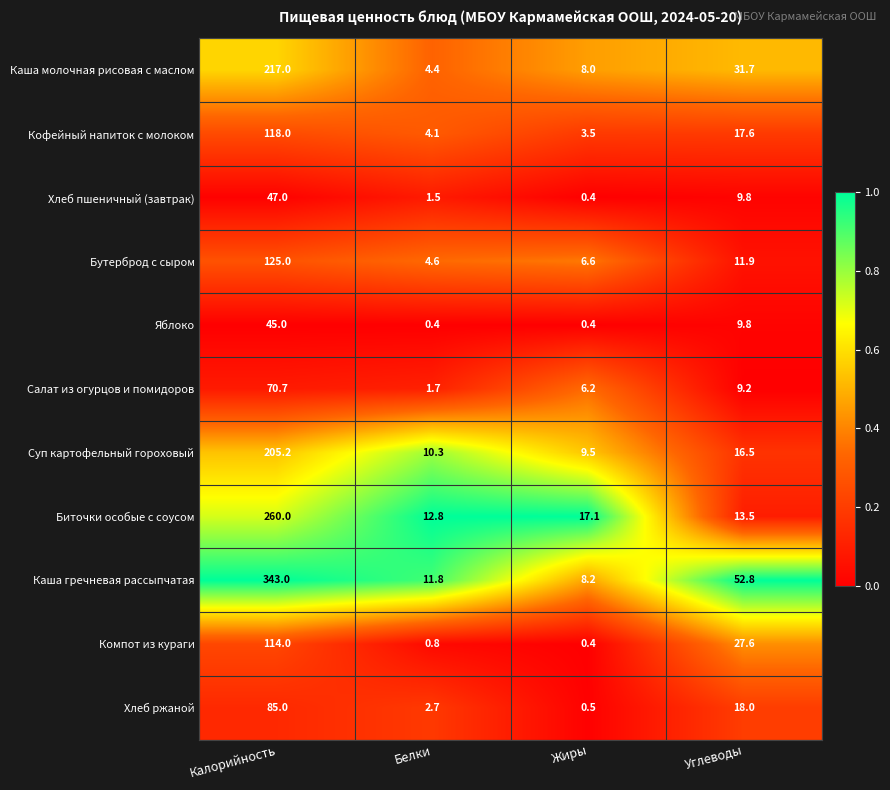

At Белки, list the series in order from largest to smallest.

Биточки особые с соусом, Каша гречневая рассыпчатая, Суп картофельный гороховый, Бутерброд с сыром, Каша молочная рисовая с маслом, Кофейный напиток с молоком, Хлеб ржаной, Салат из огурцов и помидоров, Хлеб пшеничный (завтрак), Компот из кураги, Яблоко